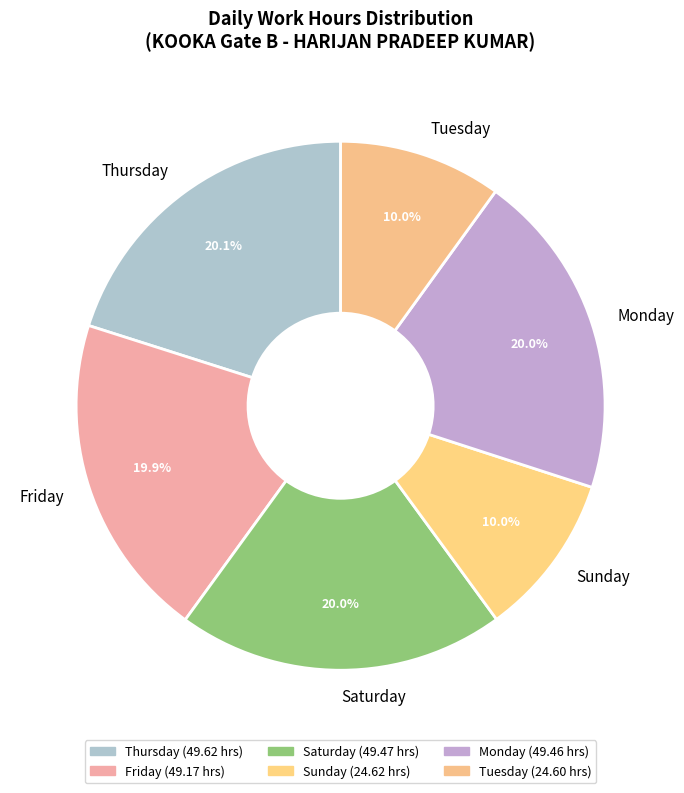

How many segments does this pie chart have?

6